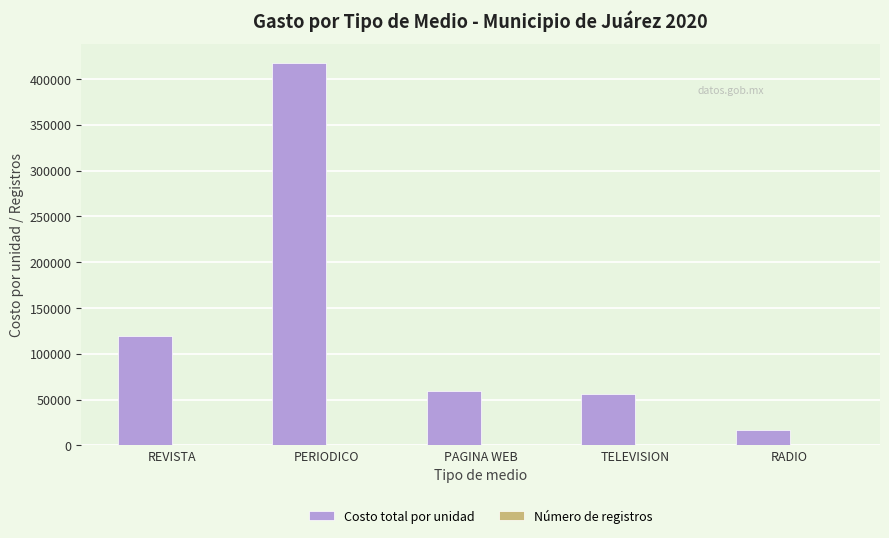

At which category does the chart reach its peak across all series?

PERIODICO